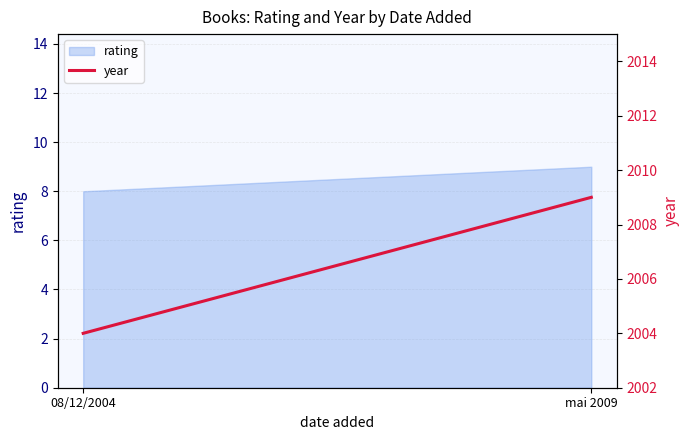

How many values are between 2004 and 2009?

2